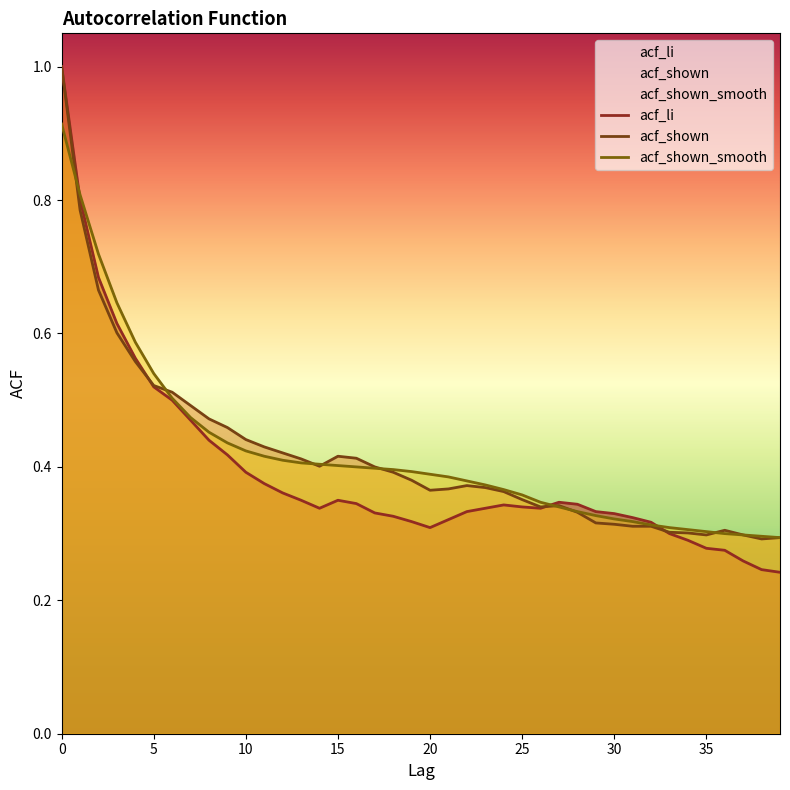

The value of acf_shown at 29 is 0.3. True or false?

True